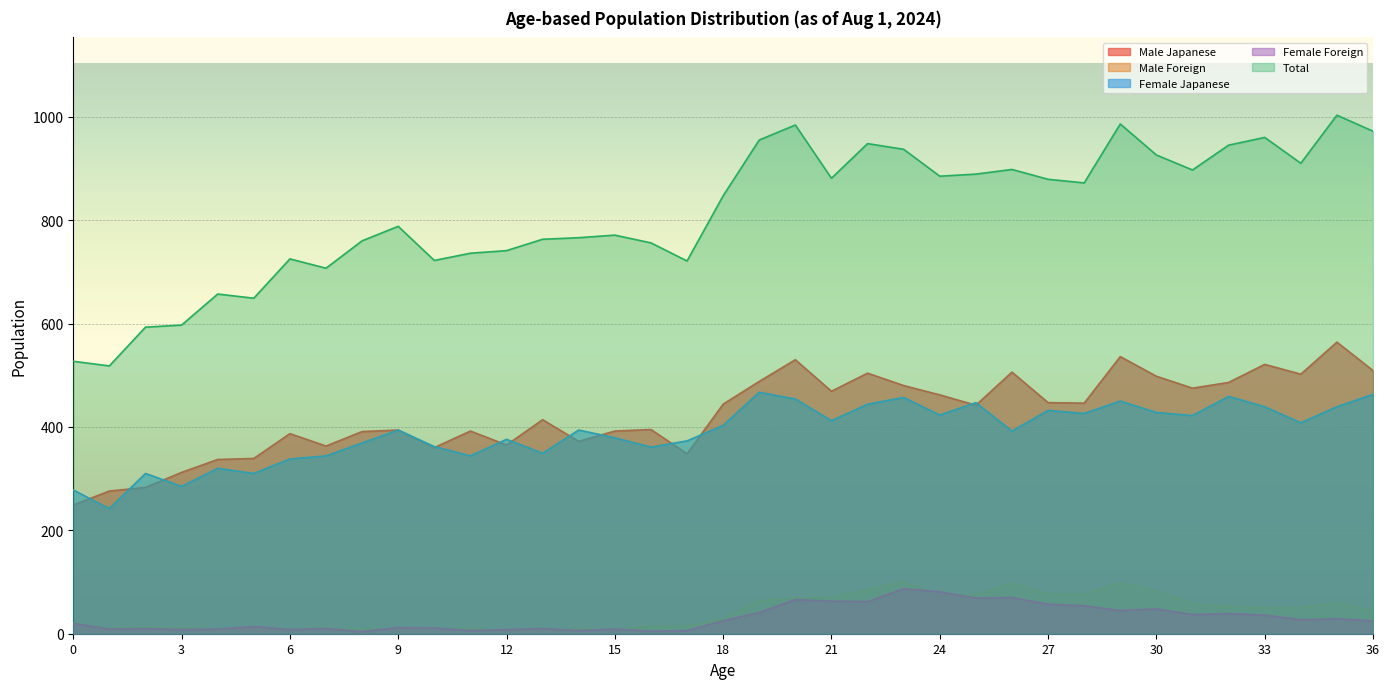

How many data points does each series have?

37